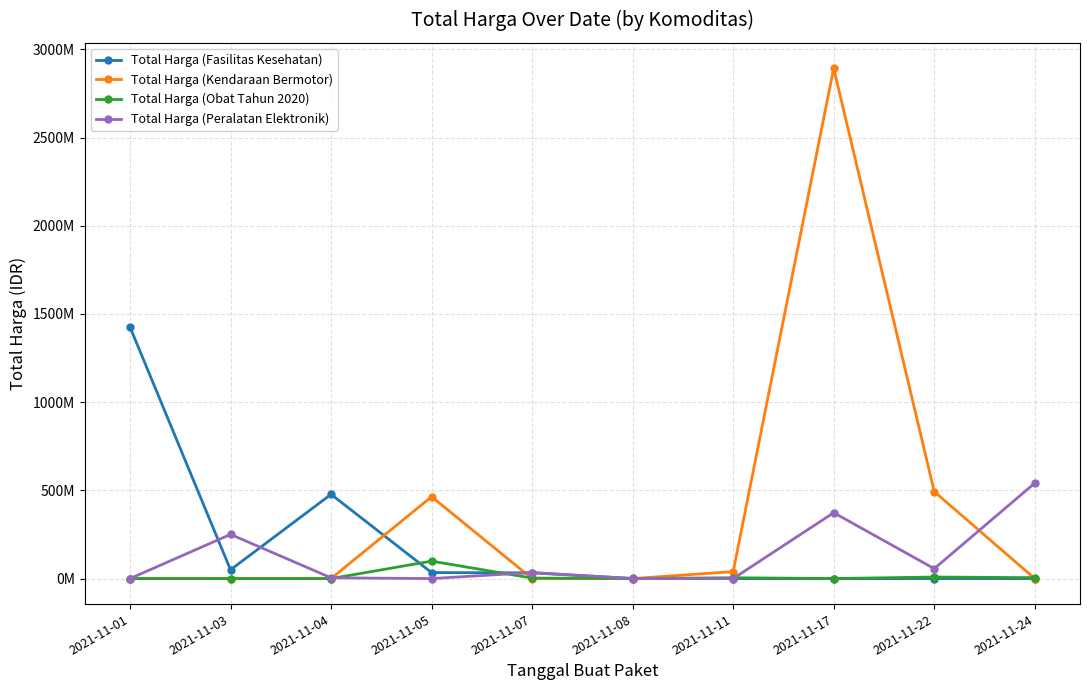

Which series has the largest range (max minus min)?

Total Harga (Kendaraan Bermotor)